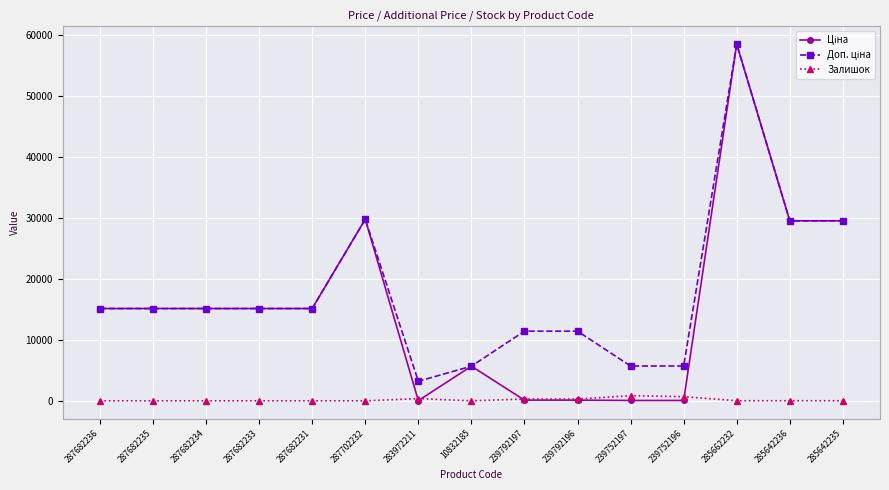

What is the difference between the highest and lowest values at 287682234?

15120.0